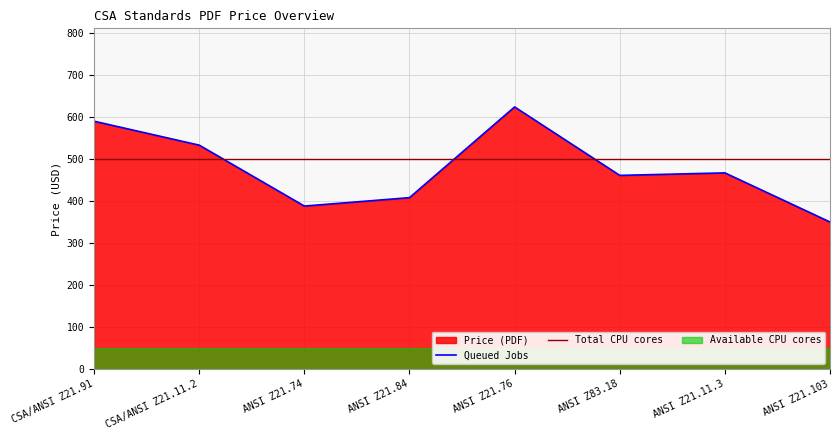

What is the difference between the second highest and second lowest values?

202